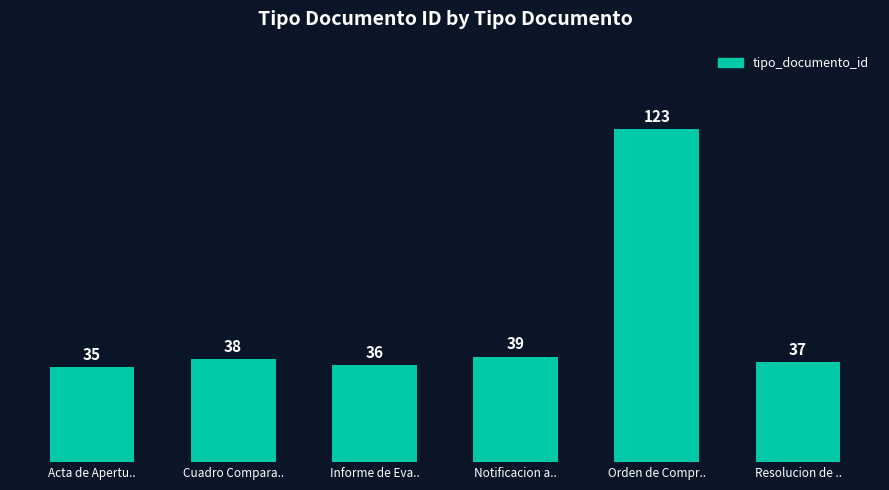

How many distinct data groups are displayed?

1